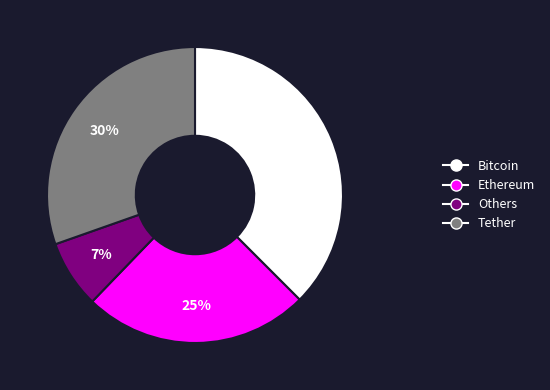

Is there any slice that represents more than half of the pie?

No